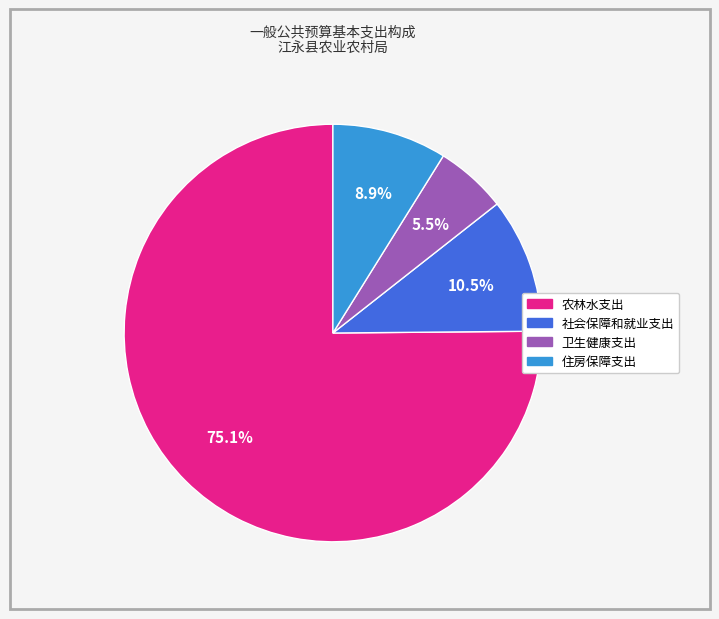

Rank the categories by value from lowest to highest.

卫生健康支出, 住房保障支出, 社会保障和就业支出, 农林水支出